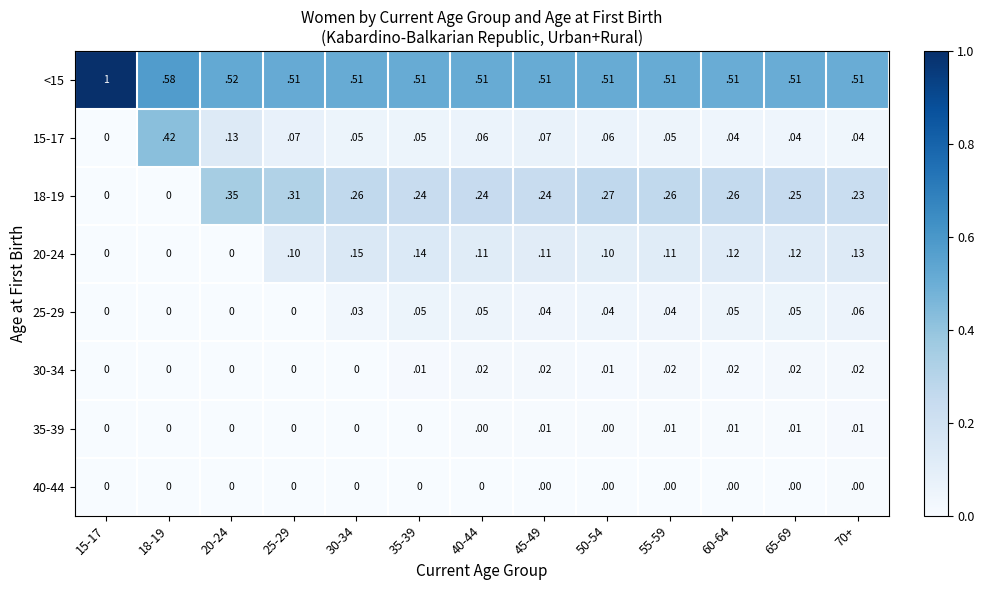

What is the maximum value shown in the chart?

1.0